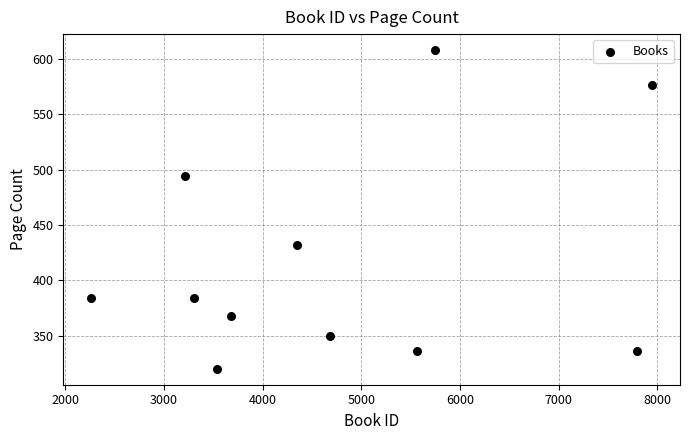

What is the average X value?

4734